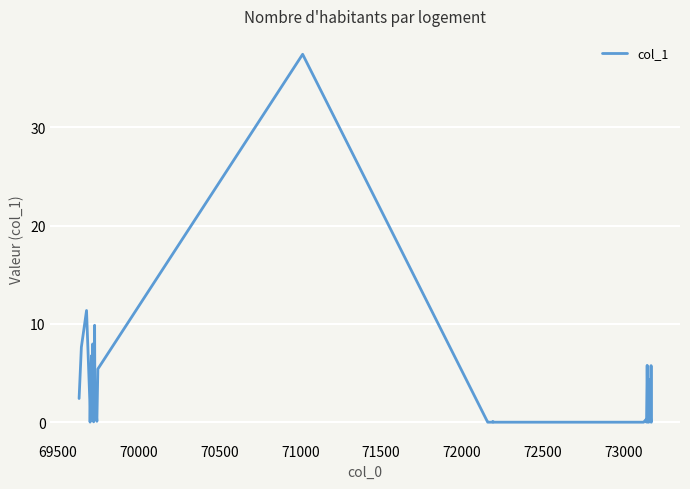

Is this an area chart (filled region under the line)?

No